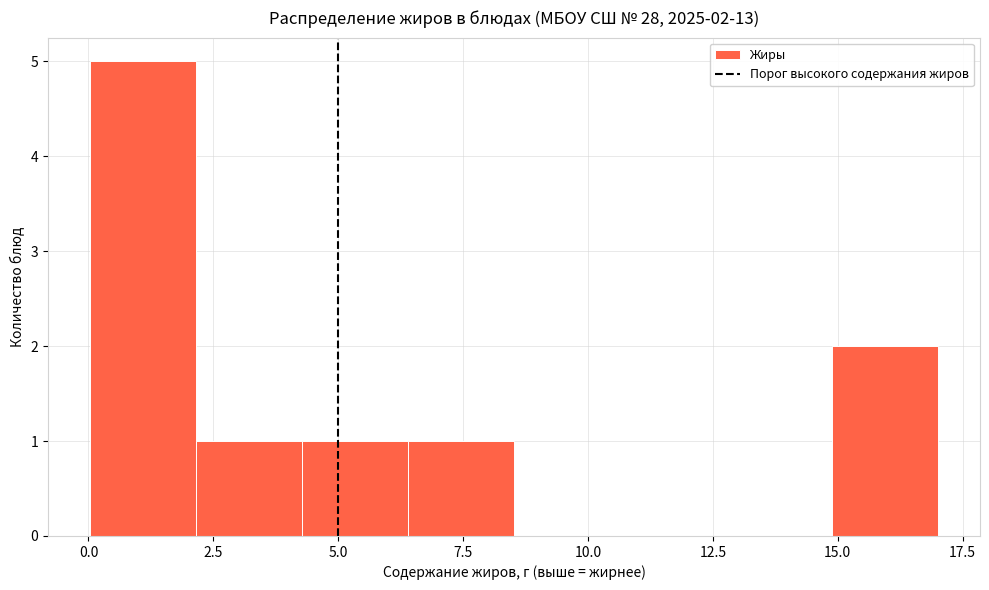

Over which range of the x-axis is the bar tallest?

0.0 to 2.0